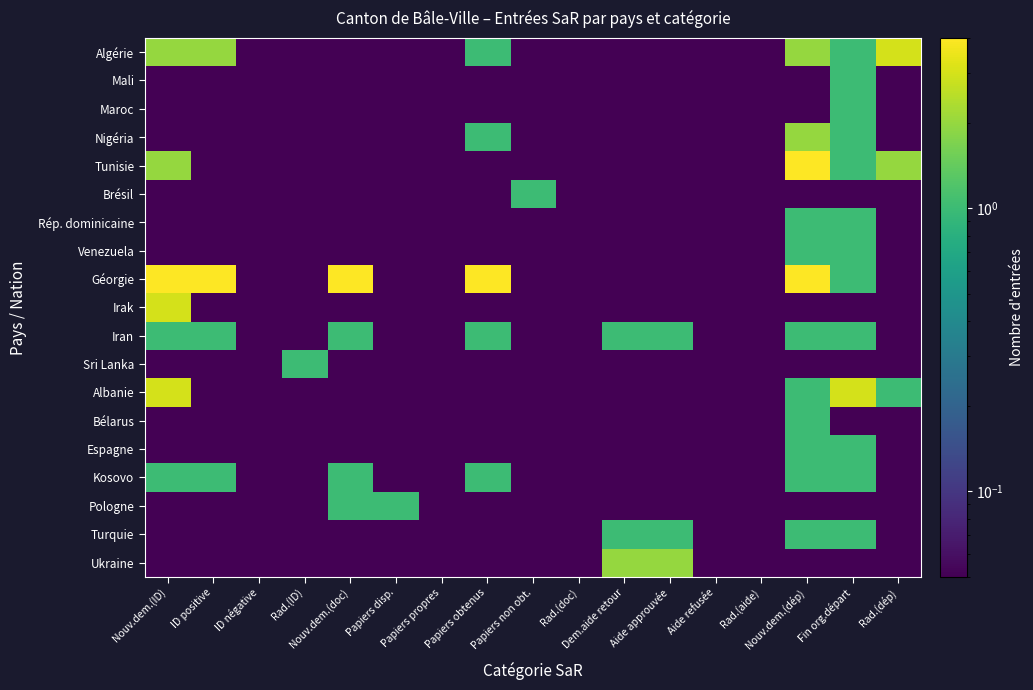

List the series in order of their peak value, lowest first.

Mali, Maroc, Brésil, Rép. dominicaine, Venezuela, Iran, Sri Lanka, Bélarus, Espagne, Kosovo, Pologne, Turquie, Nigéria, Ukraine, Algérie, Irak, Albanie, Tunisie, Géorgie